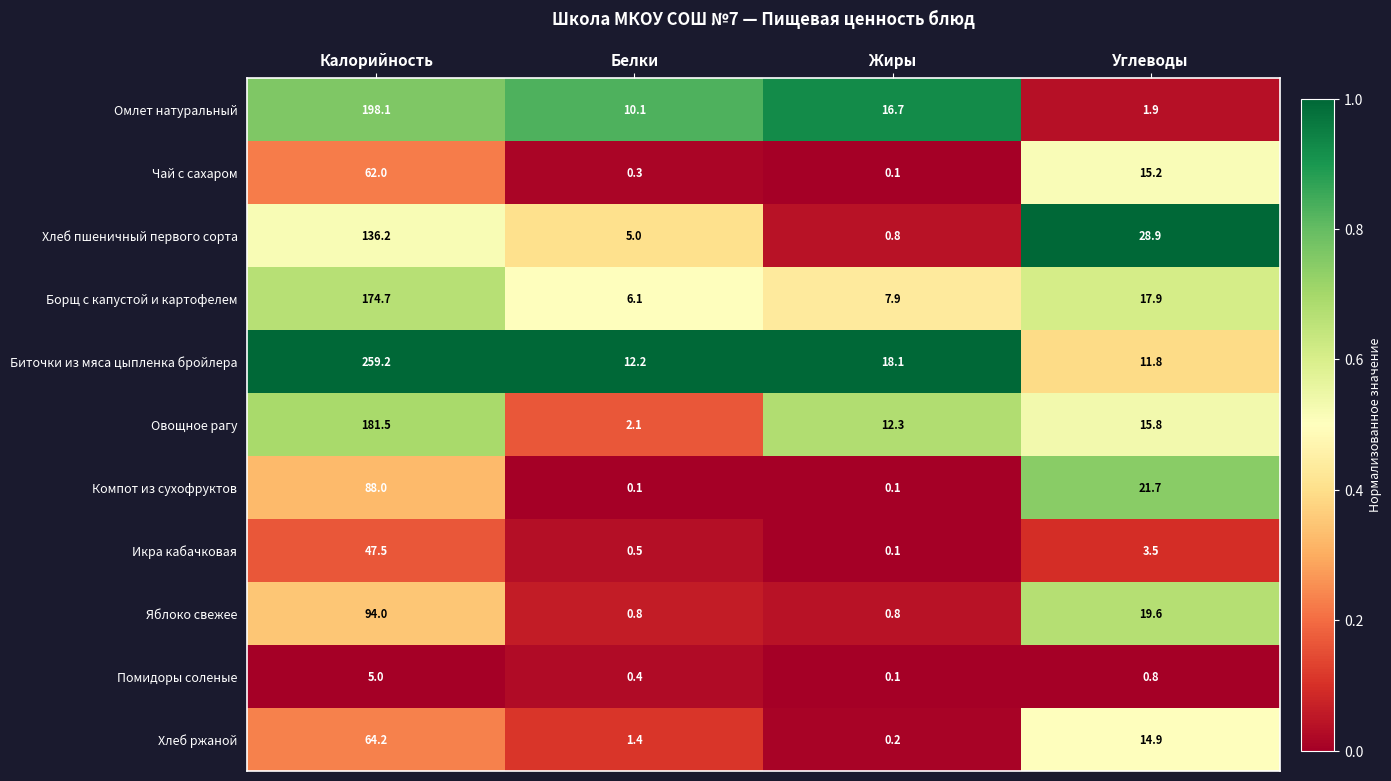

What is the greatest value displayed?

259.2